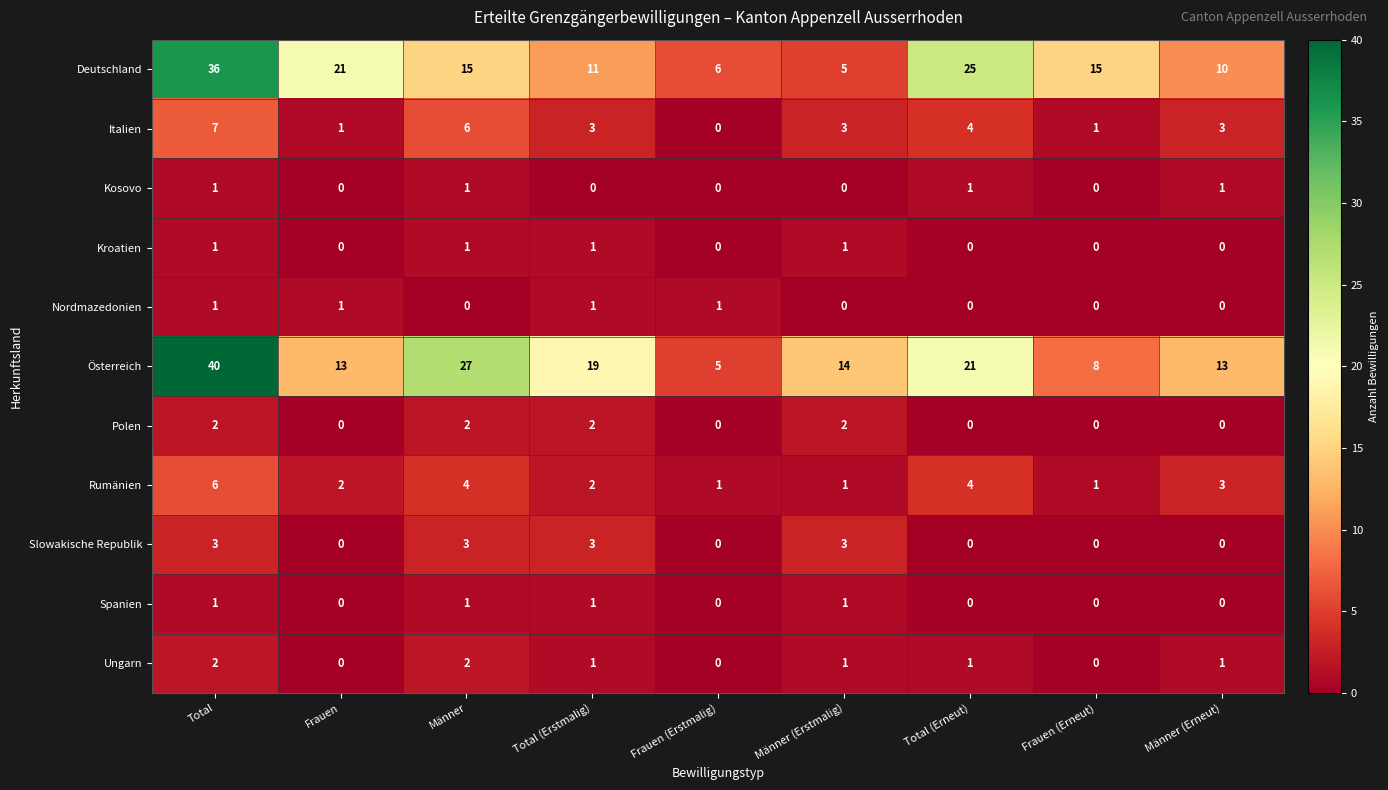

What is the maximum value shown in the chart?

40